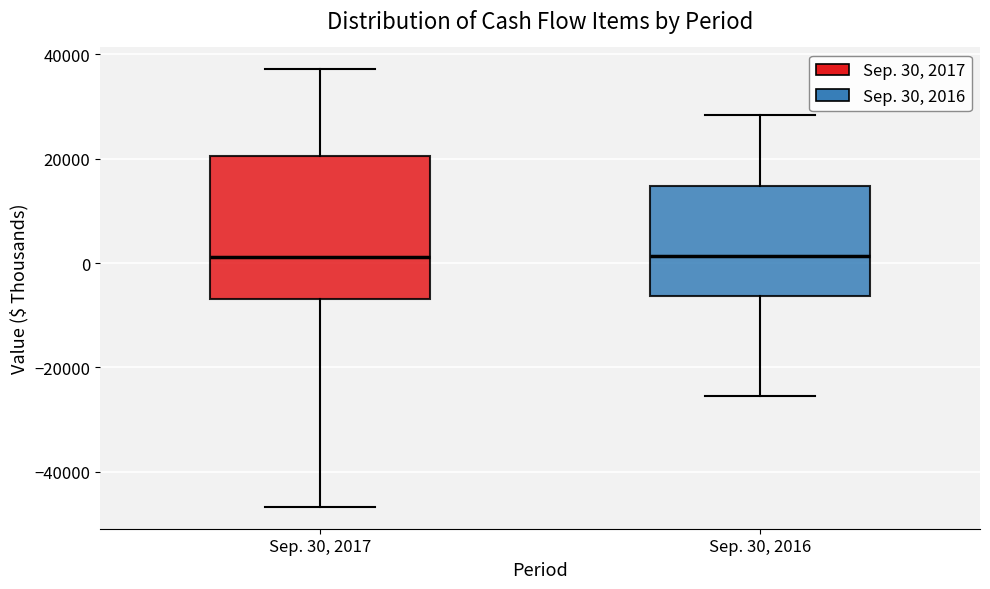

Reading left to right, read every box against the y-axis: the position of its median line, the range the box covers, and the ends of its whiskers. The values are not printed on the chart, so give them approximately, as read against the axis.

Sep. 30, 2017: median 2000, box -6000 to 20000, whiskers -46000 to 38000
Sep. 30, 2016: median 2000, box -6000 to 14000, whiskers -26000 to 28000